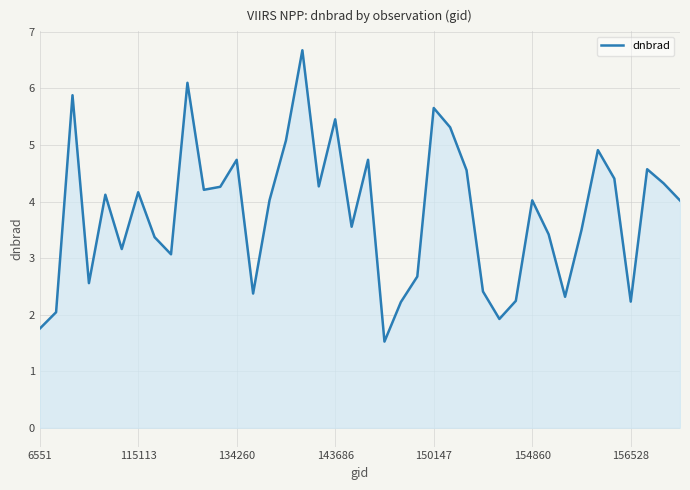

What is the greatest value displayed?

6.7